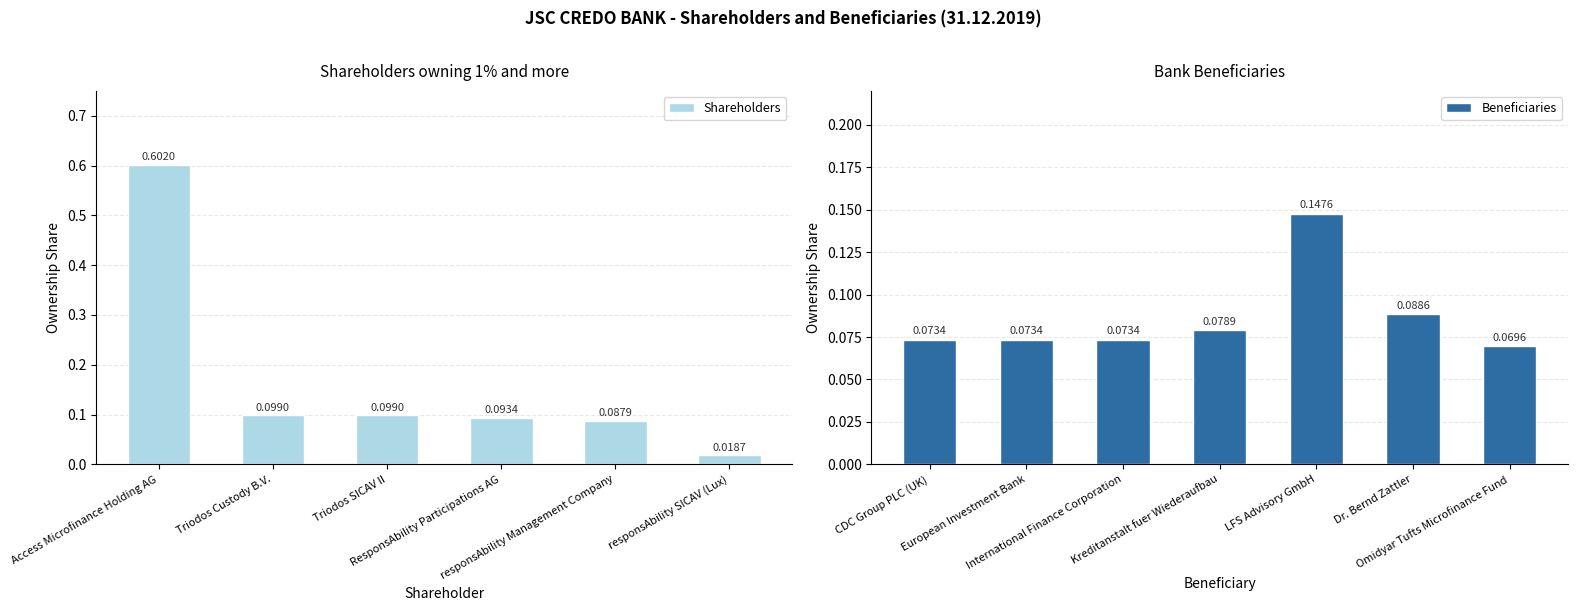

What is the sum of the values at responsAbility SICAV (Lux) and Triodos SICAV II?

0.1